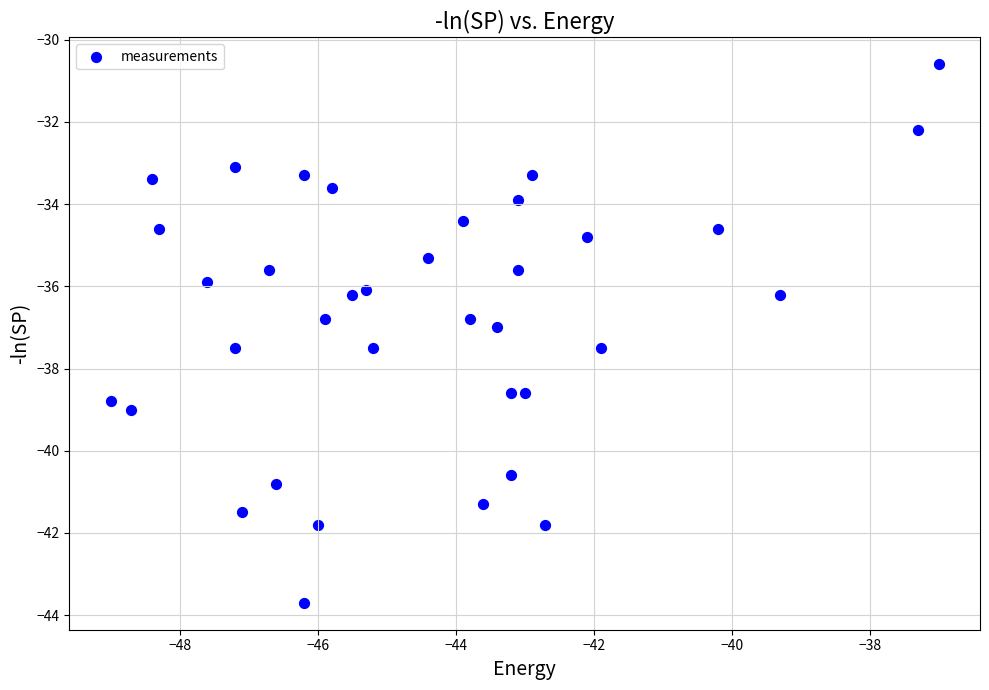

What is the range of X values (max minus min)?

12.0